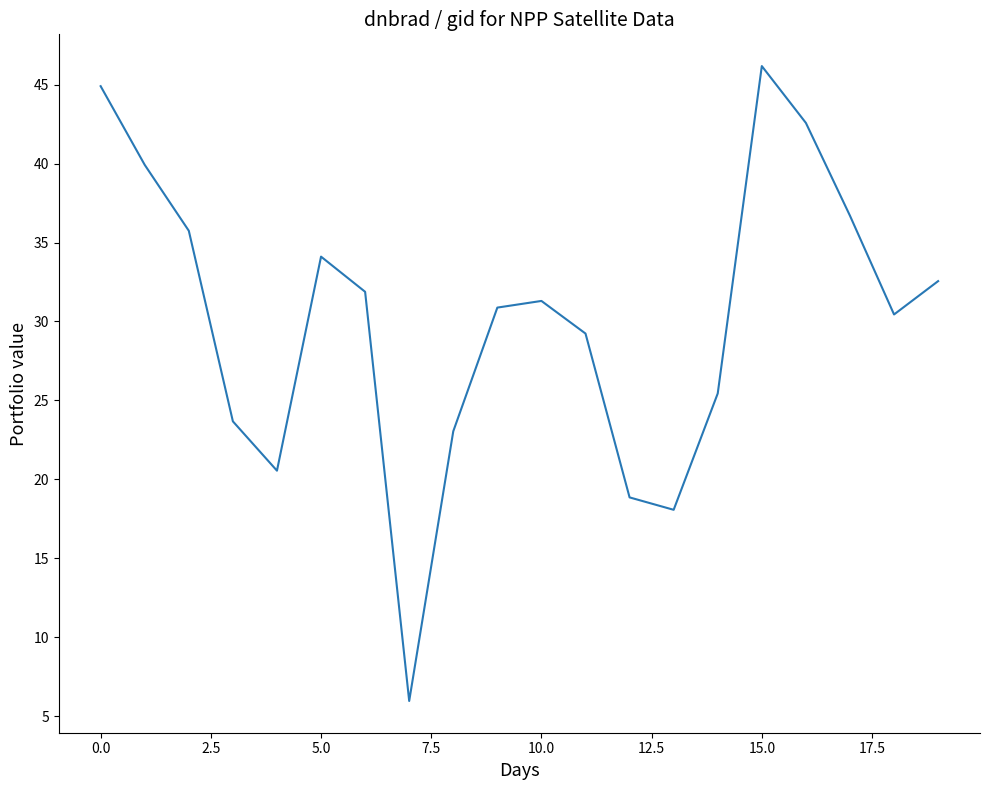

What is the smallest value displayed?

6.0